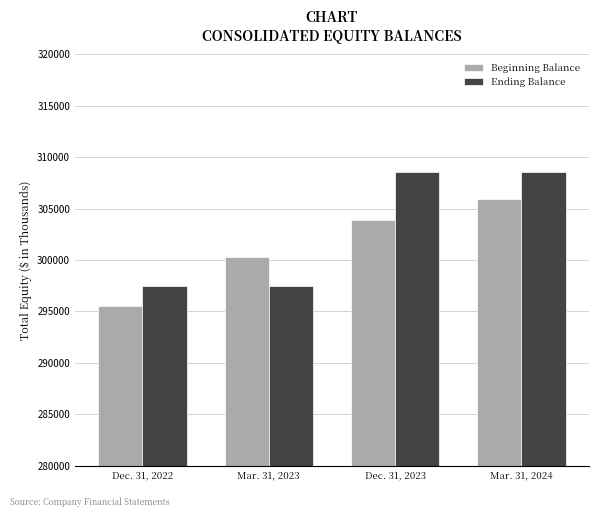

The value of Ending Balance at Mar. 31, 2023 is 297427. True or false?

True